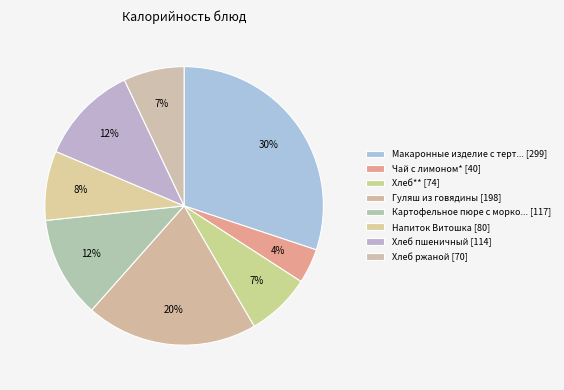

Count the number of slices in the pie.

8